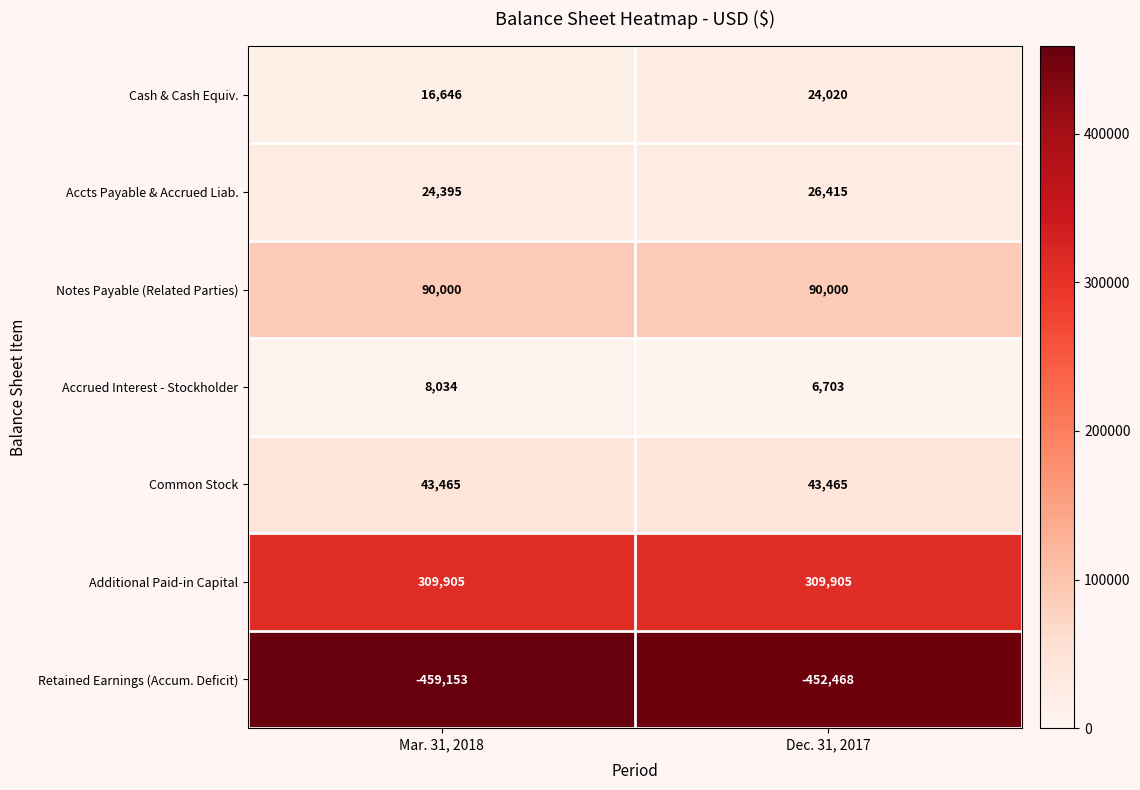

Which series has the largest total across all categories?

Additional Paid-in Capital